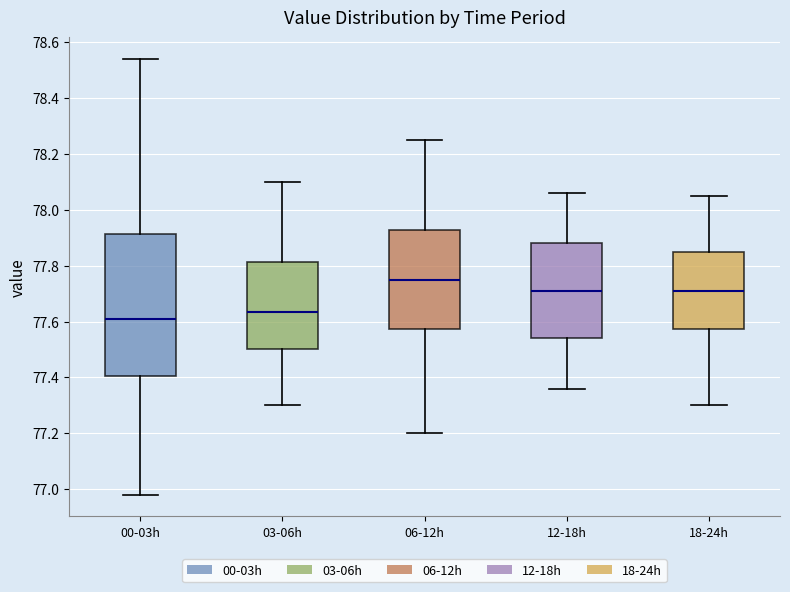

Reading left to right, transcribe this box plot: for each box, give where its median line is, the range the box spans, and where its two whiskers end, as read against the y-axis. The values are not printed on the chart, so give them approximately, as read against the axis.

00-03h: median 77.62, box 77.40 to 77.92, whiskers 76.98 to 78.54
03-06h: median 77.64, box 77.50 to 77.82, whiskers 77.30 to 78.10
06-12h: median 77.76, box 77.58 to 77.92, whiskers 77.20 to 78.26
12-18h: median 77.72, box 77.54 to 77.88, whiskers 77.36 to 78.06
18-24h: median 77.72, box 77.58 to 77.86, whiskers 77.30 to 78.06